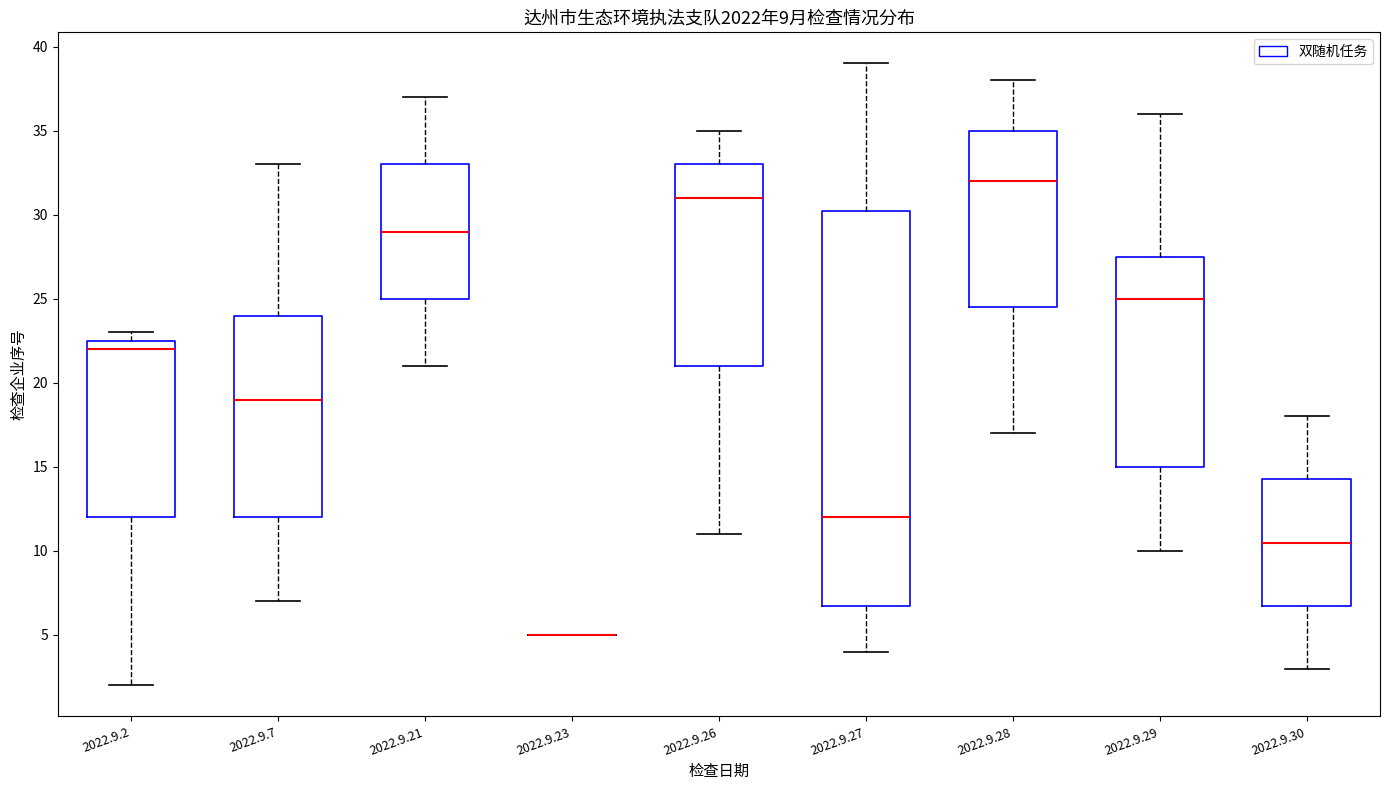

Comparing the boxes themselves (not the whiskers), which one is the tallest?

2022.9.27